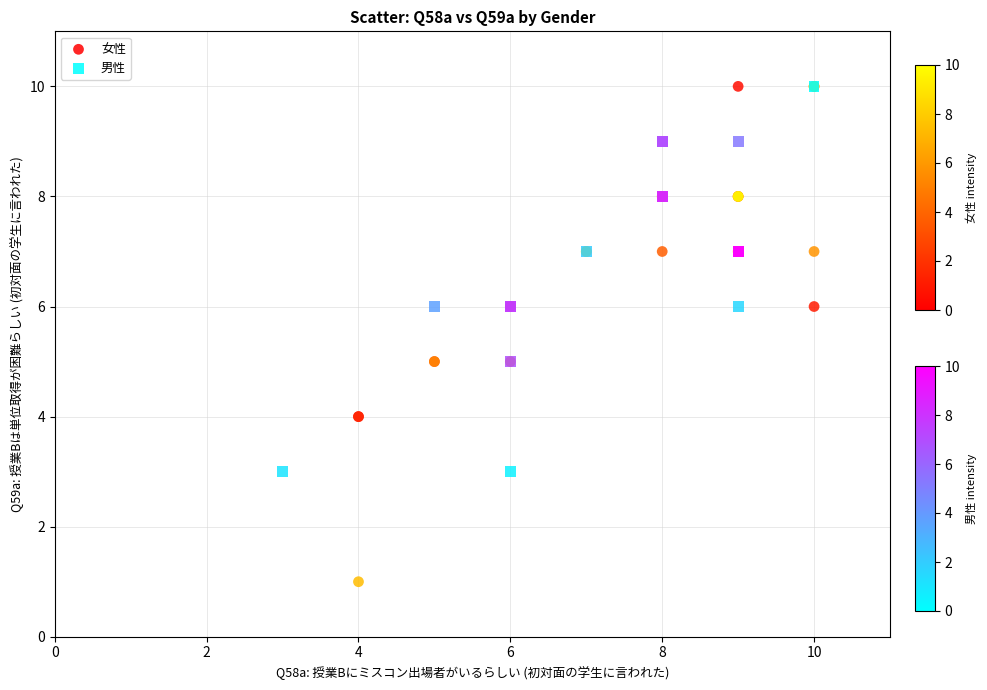

Which series has the largest Y range (max minus min)?

女性